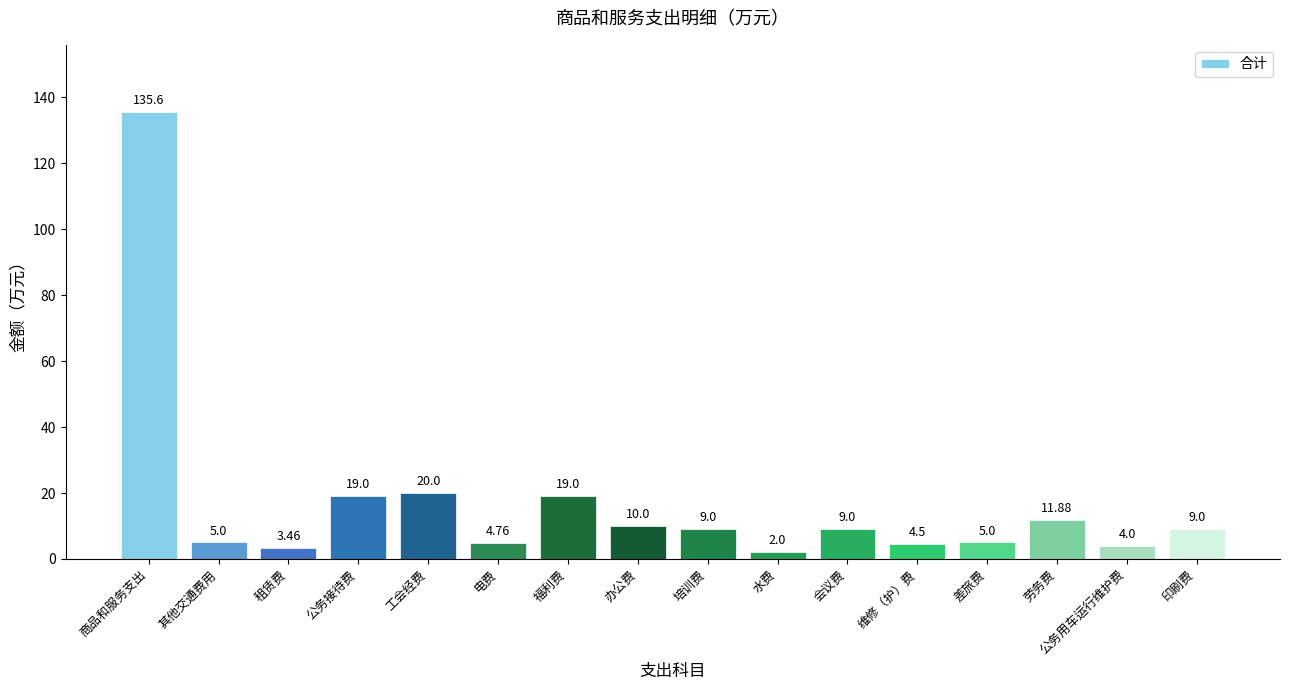

What is the maximum value shown in the chart?

135.6